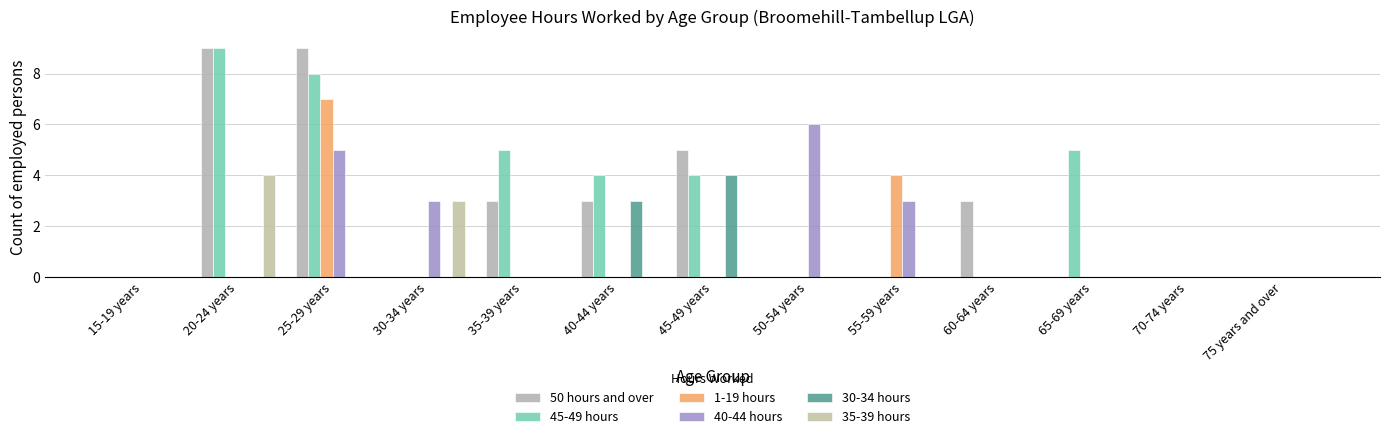

Are the bars grouped side by side (vs. stacked)?

Yes